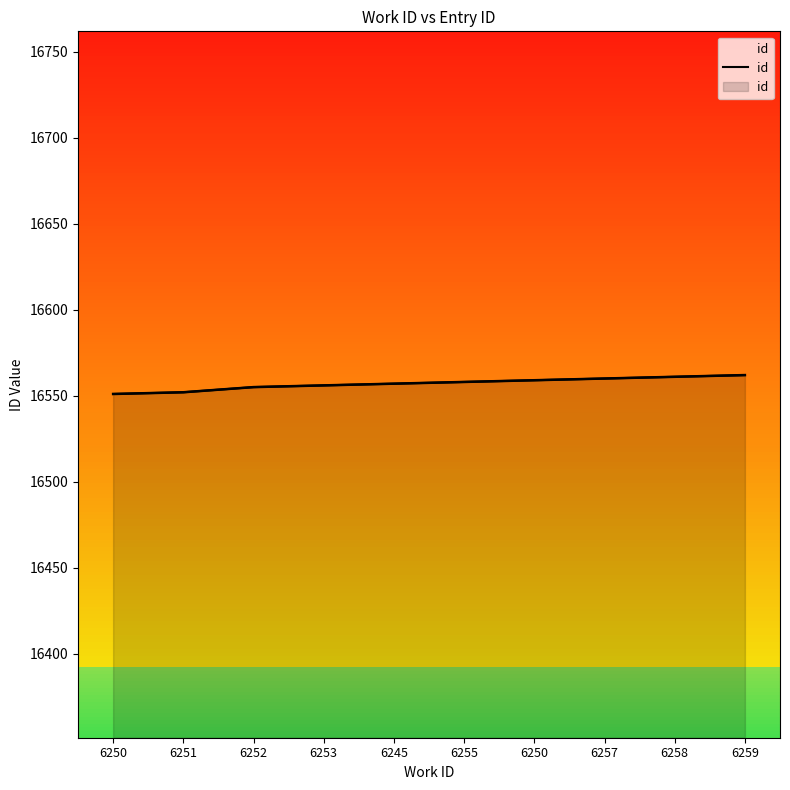

What is the difference between the maximum and minimum values?

11